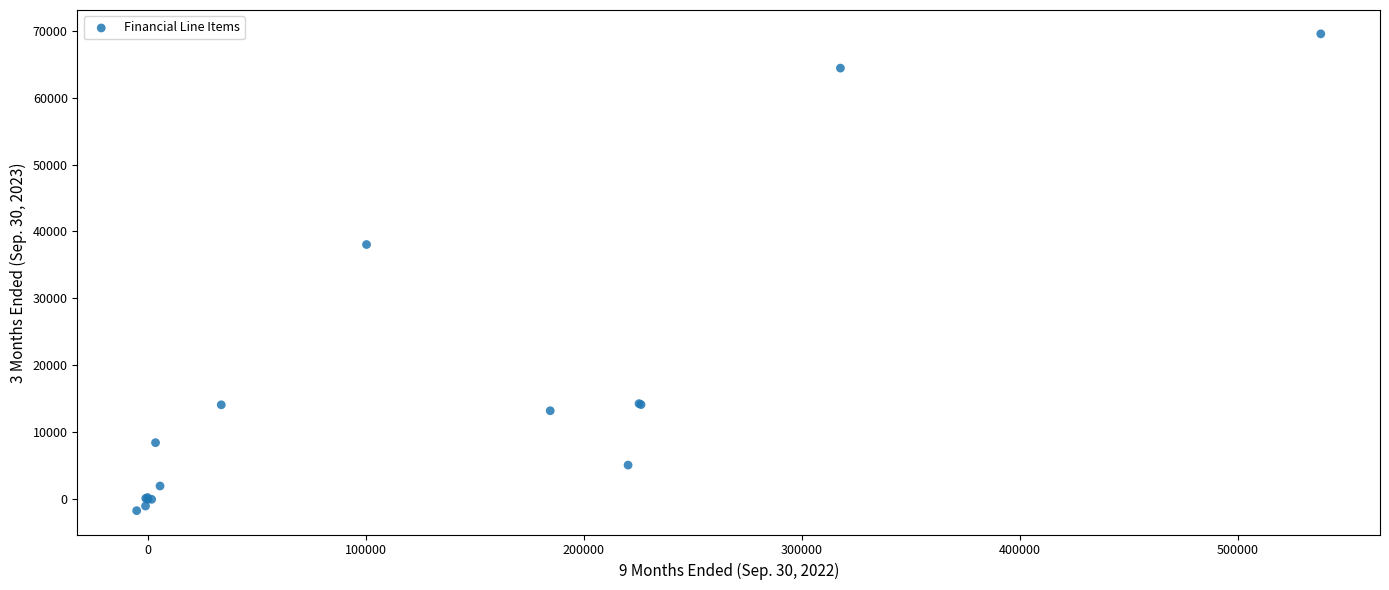

What Y value in the scatter plot is closest to 33911?

38053